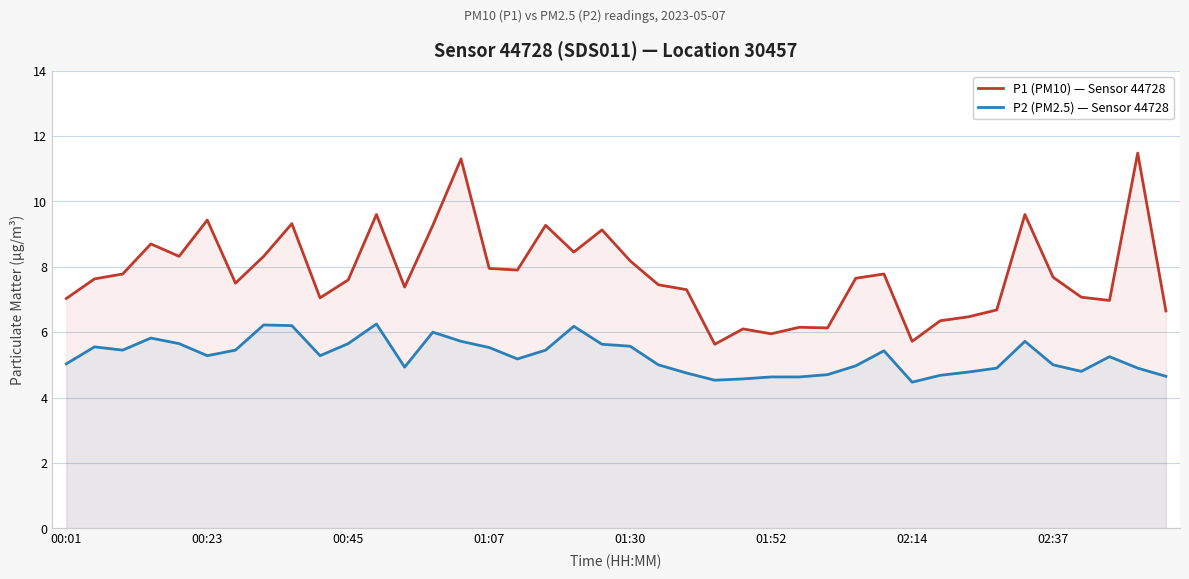

True or false: P2 (PM2.5) — Sensor 44728 and P1 (PM10) — Sensor 44728 intersect in this chart.

False